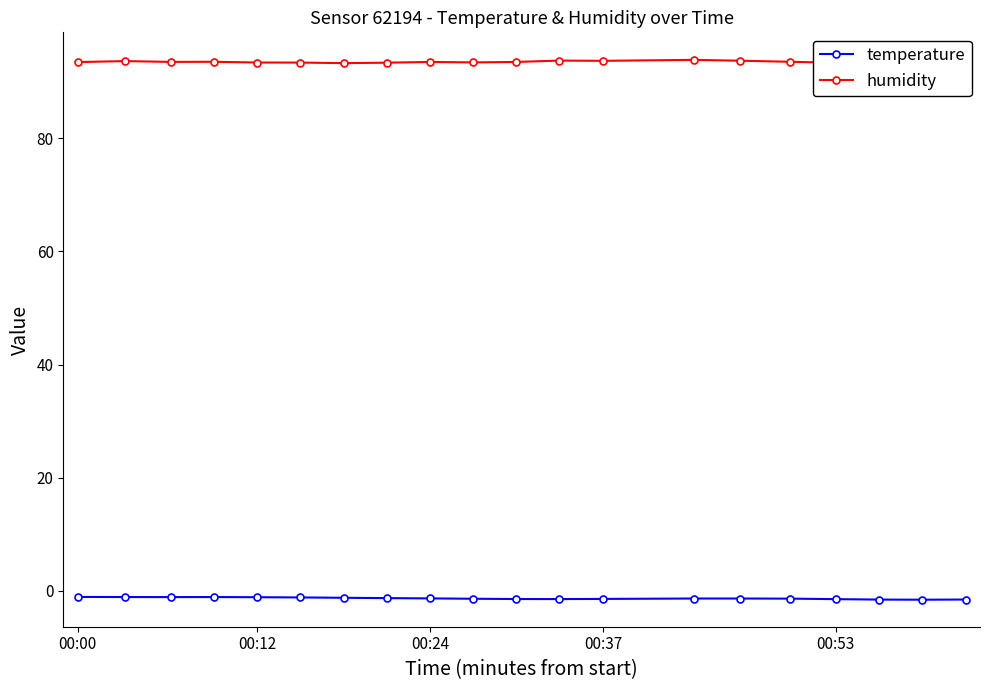

How many interior local peaks does the temperature series have?

1